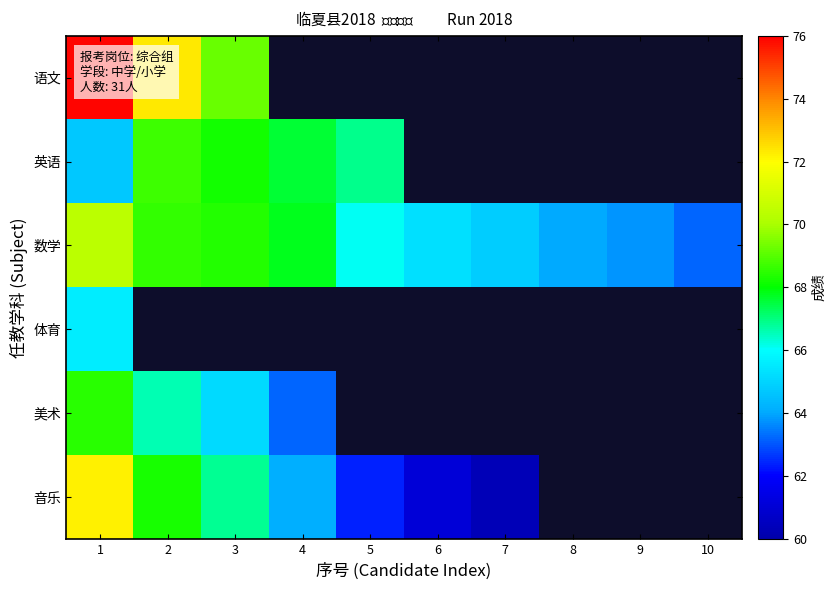

At which category does the chart reach its minimum across all series?

7